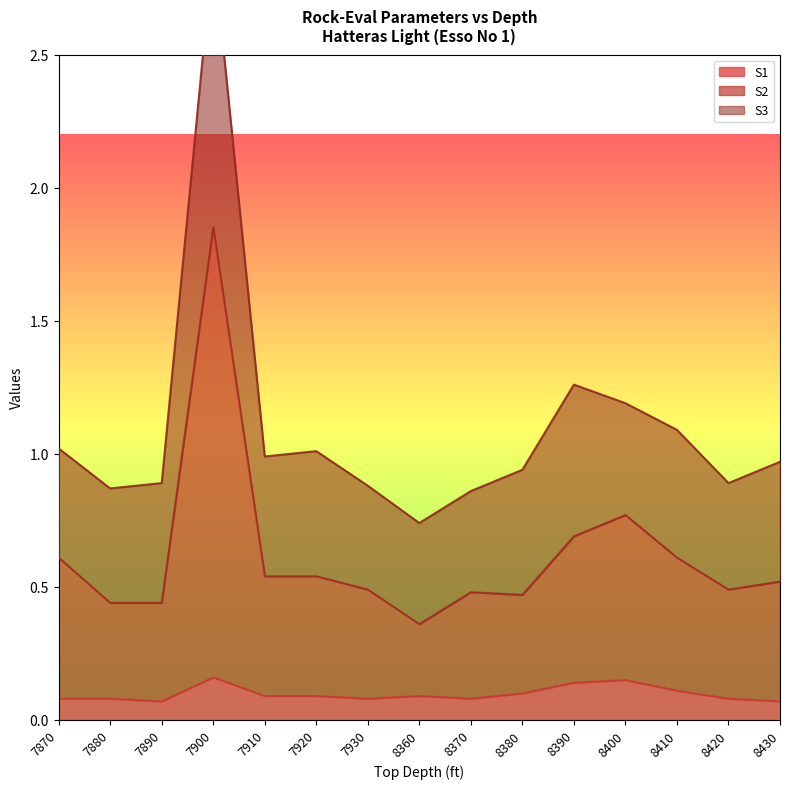

The S2 series shows 0.4 at 8360. True or false?

True